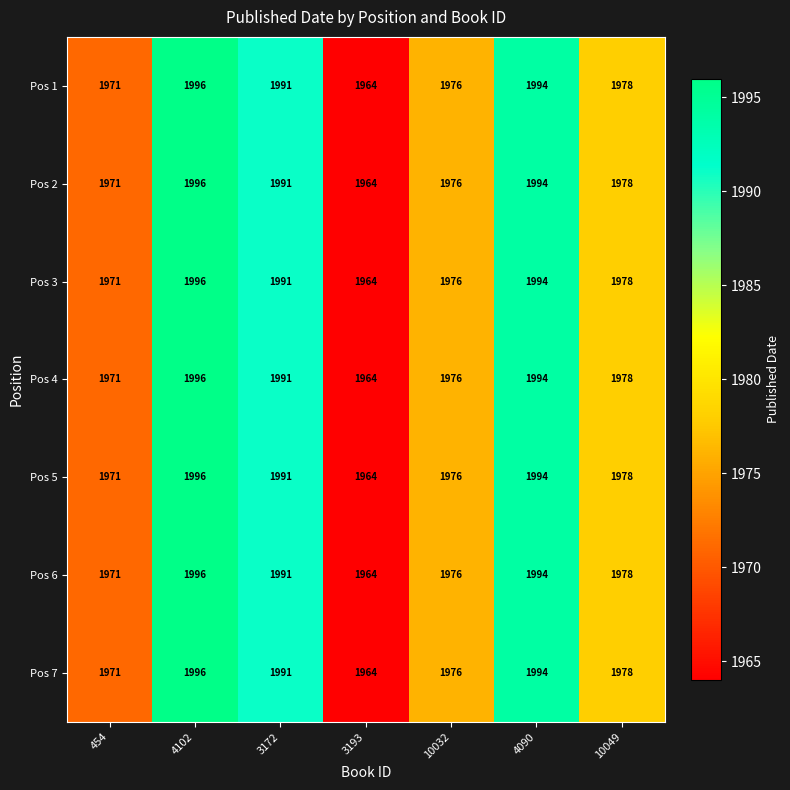

The value of Pos 2 at 10032 is 3079. True or false?

False